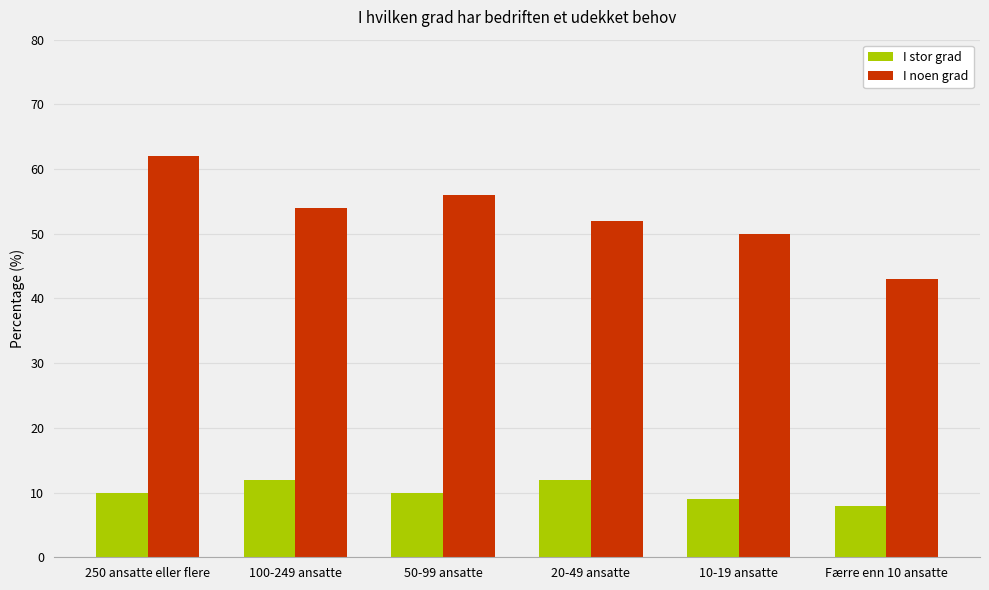

What is the label of the 6th bar from the left?

Færre enn 10 ansatte